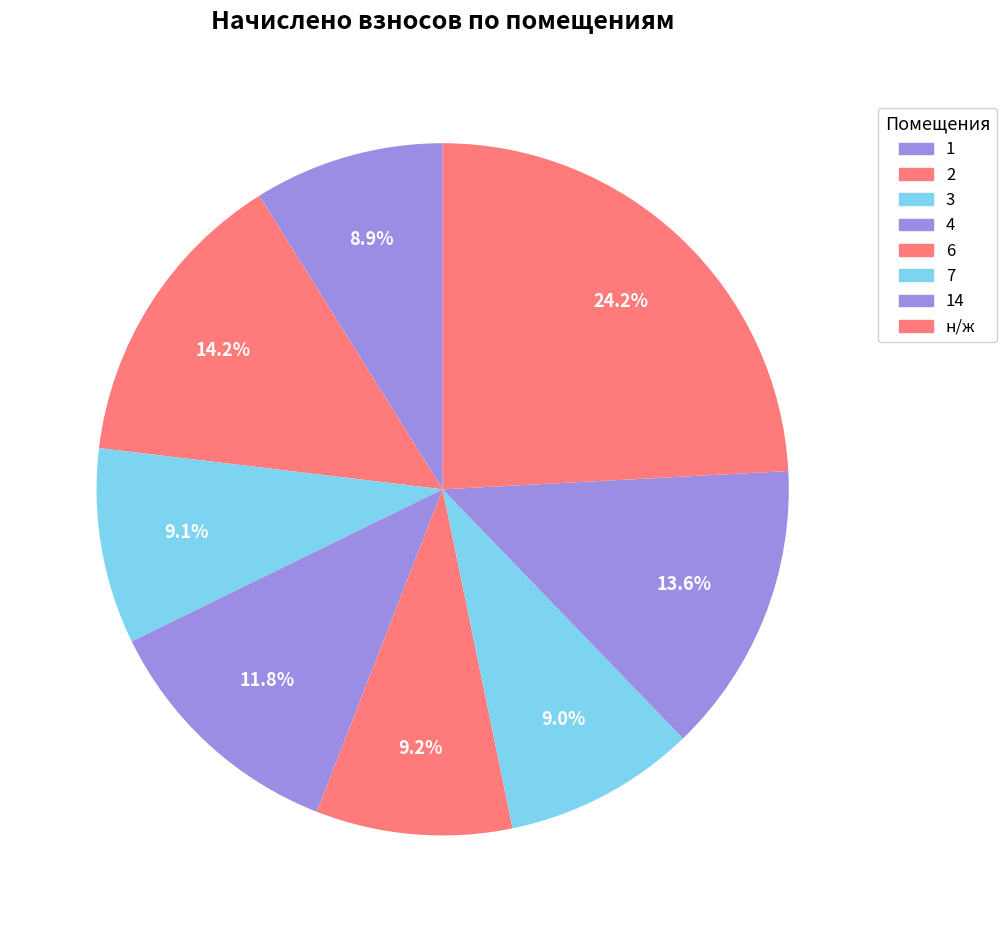

True or false: 1 accounts for 9% of the total.

True